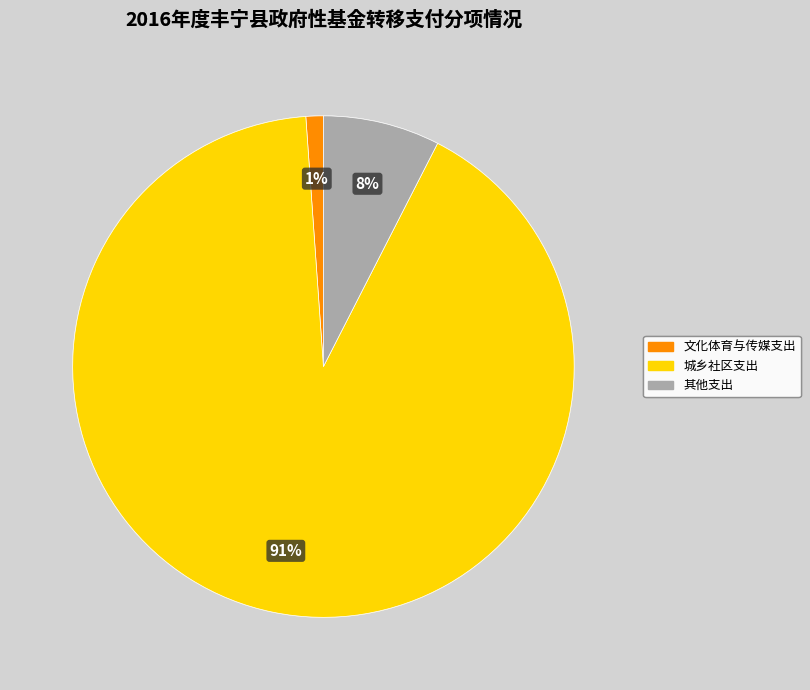

To the nearest percent, what is the difference between the largest and smallest slice percentages?

90%